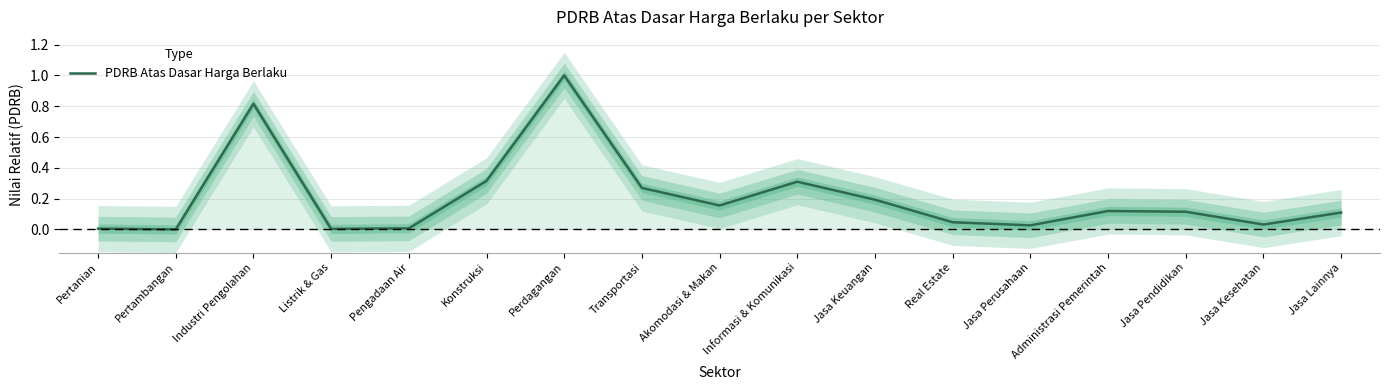

Reading left to right, transcribe all the data shown in this chart.

0.0	0.0	0.8	0.0	0.0	0.3	1.0	0.3	0.2	0.3	0.2	0.0	0.0	0.1	0.1	0.0	0.1